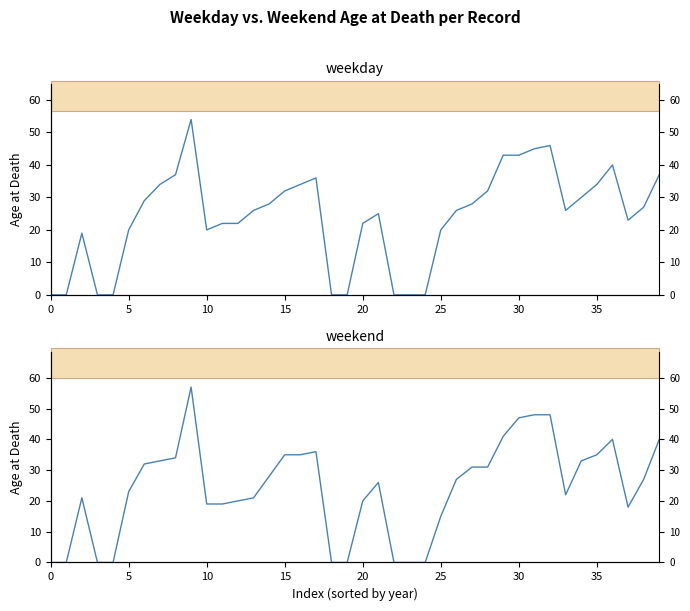

At how many categories does at least one series exceed 27?

18